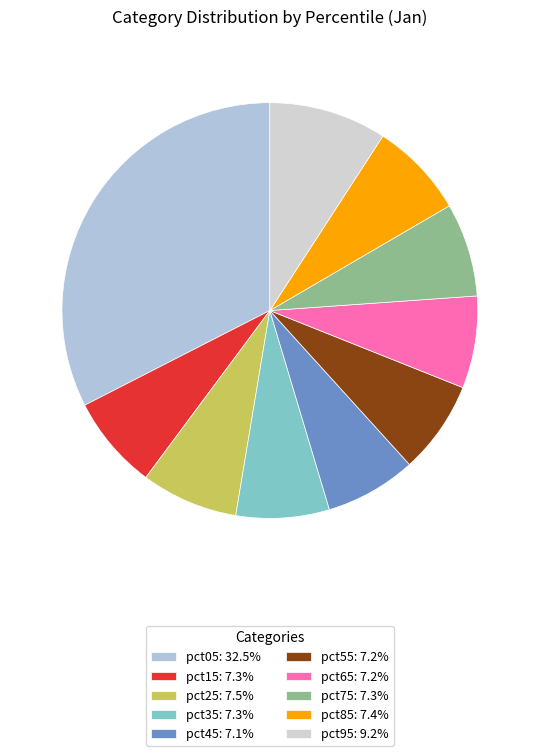

Count the number of slices in the pie.

10